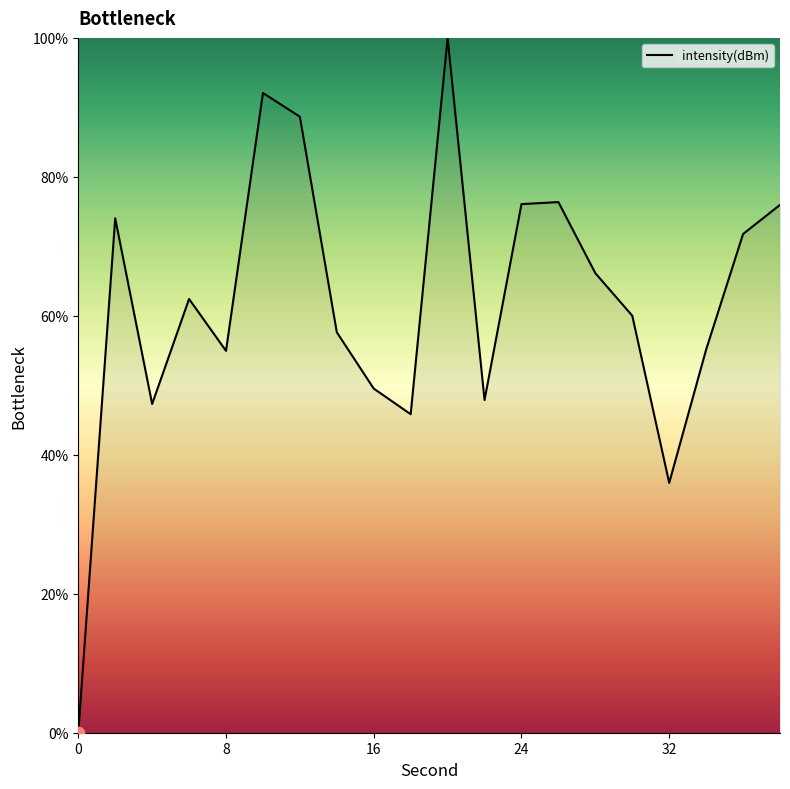

What is the greatest value displayed?

100.0